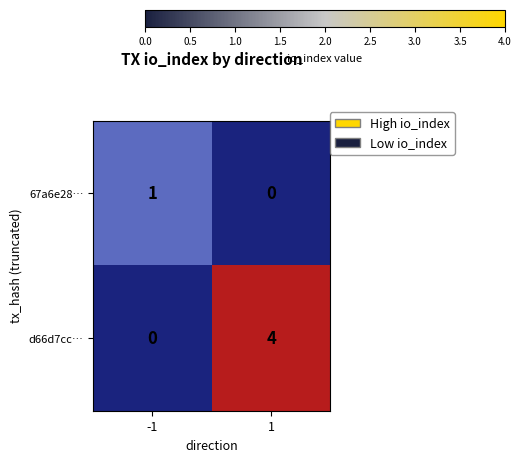

What is the maximum value shown in the chart?

4